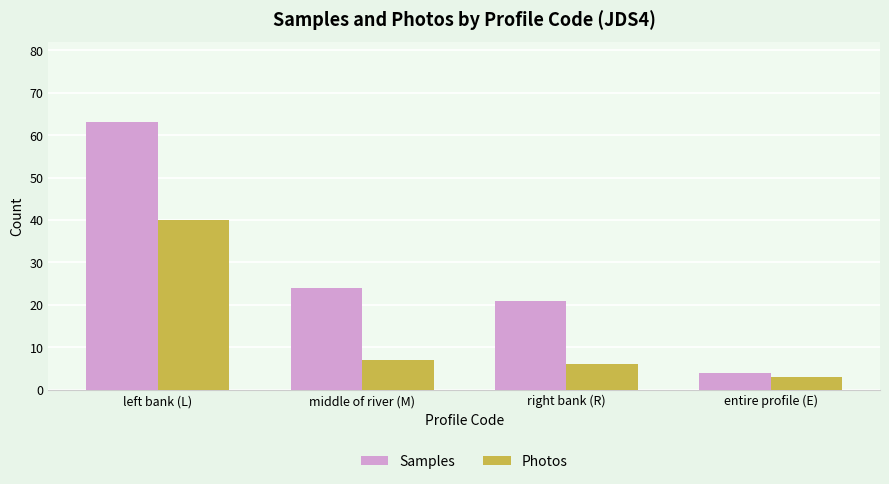

Which category has the lowest value across all series?

entire profile (E)